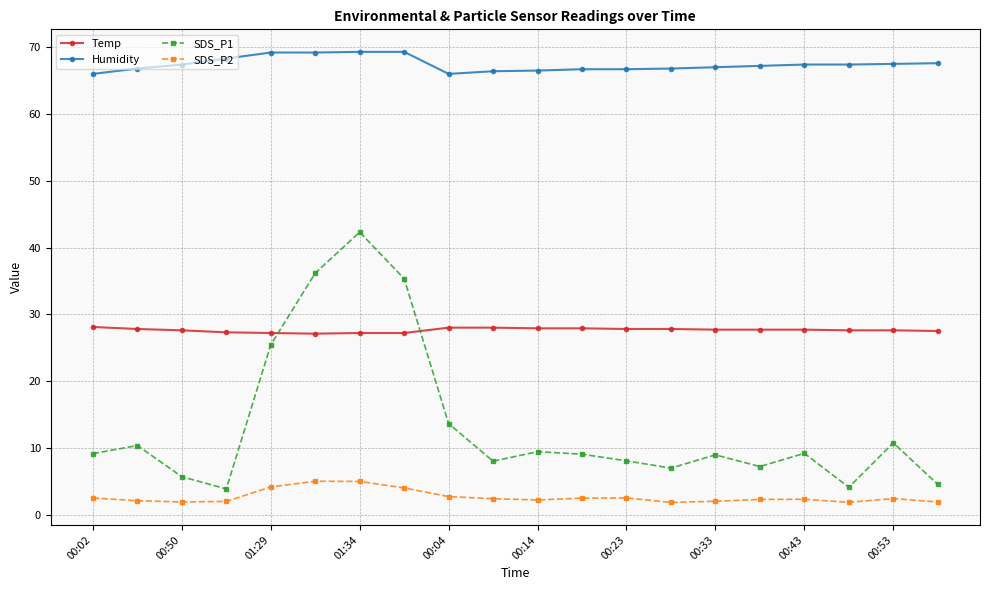

How many lines are shown in the chart?

4